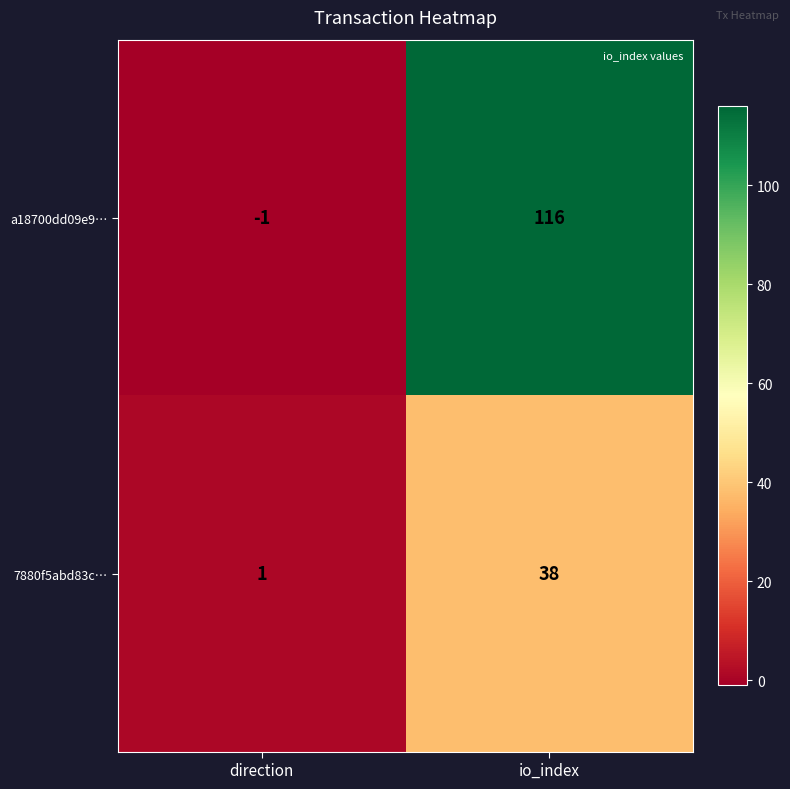

Reading left to right, list all the values displayed in this chart.

a18700dd09e9…: -1	116
7880f5abd83c…: 1	38